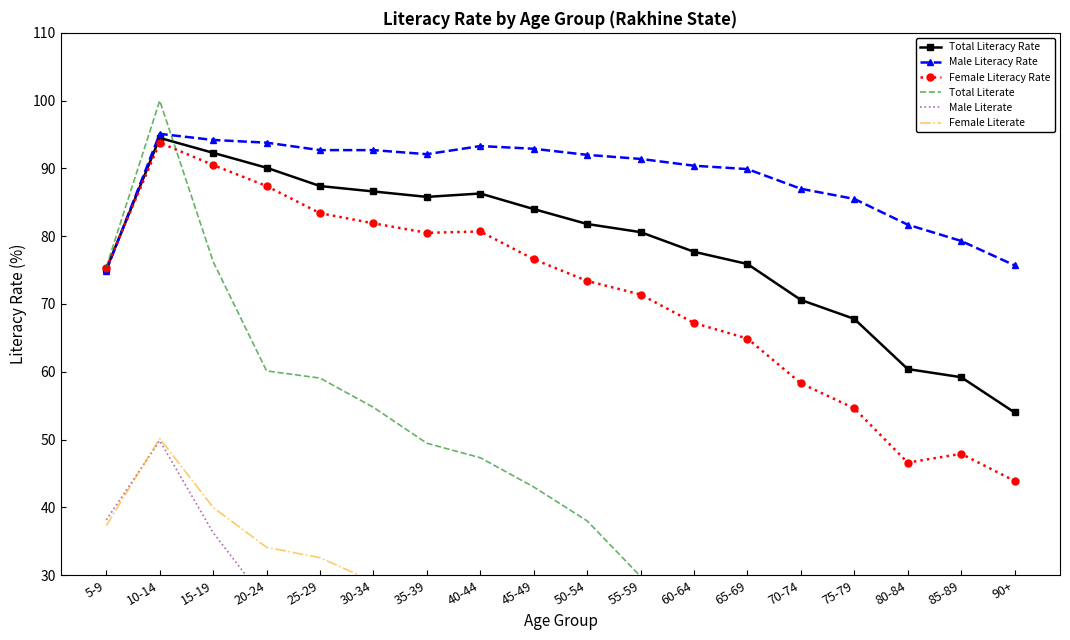

Where do Female Literate and Male Literate first cross each other?

5-9 and 10-14